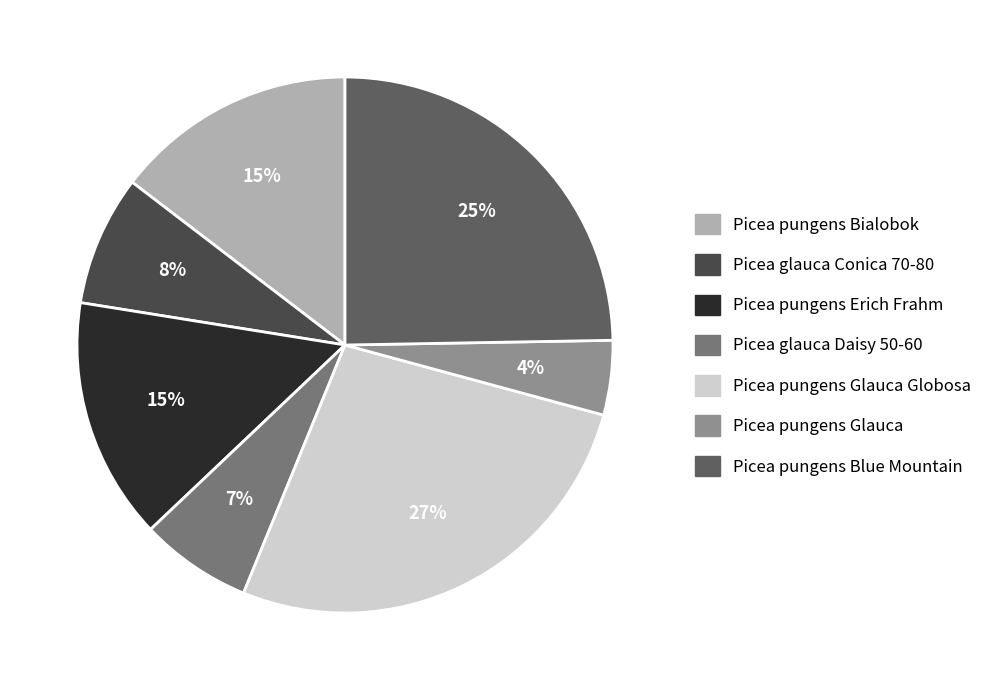

Which category has the biggest portion of the pie?

Picea pungens Glauca Globosa